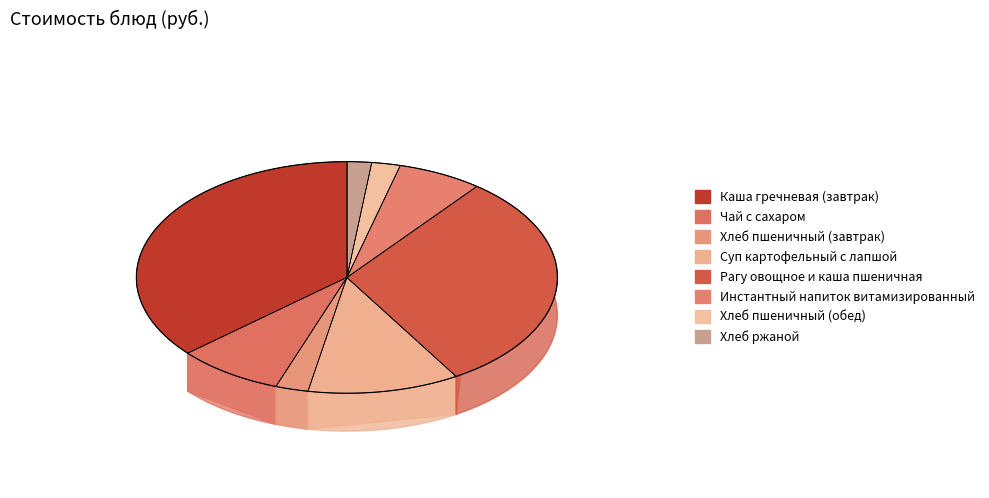

True or false: Каша гречневая (завтрак) accounts for 36% of the total.

True